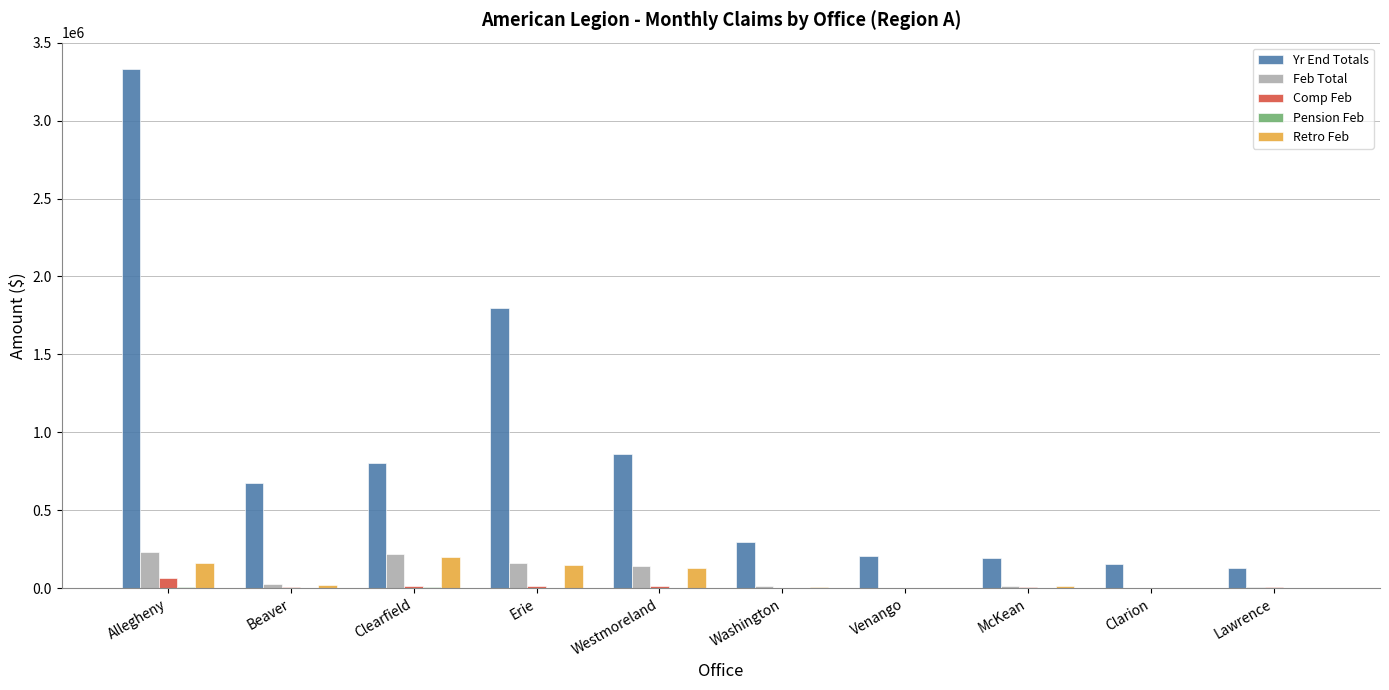

What is the greatest value displayed?

3333864